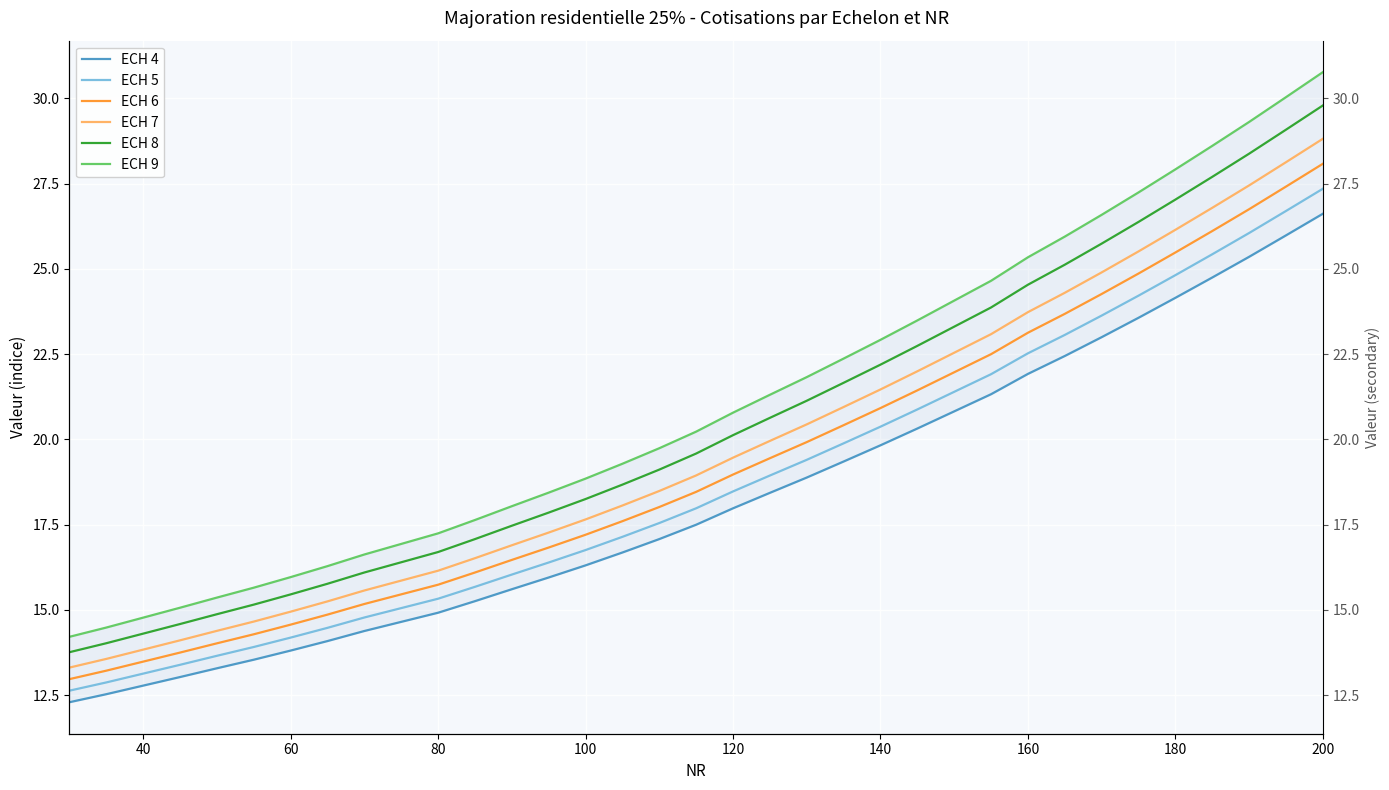

True or false: ECH 9 and ECH 5 cross at least once.

False